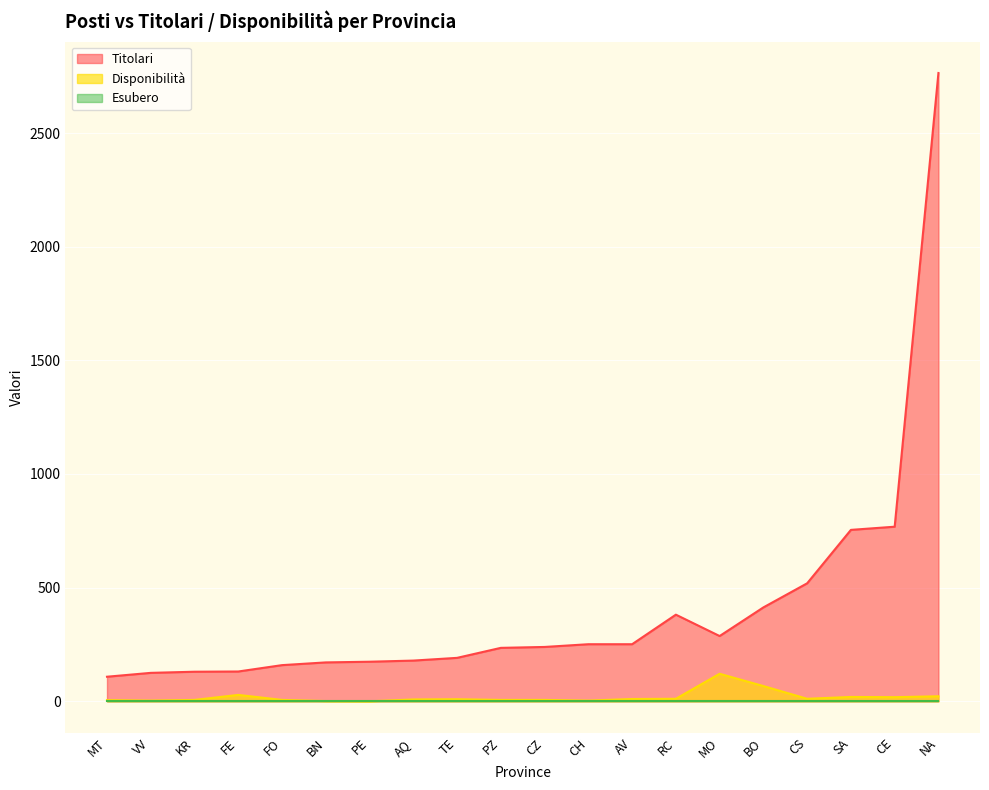

List the labels in order of Titolari value, smallest first.

MT, VV, KR, FE, FO, BN, PE, AQ, TE, PZ, CZ, CH, AV, MO, RC, BO, CS, SA, CE, NA